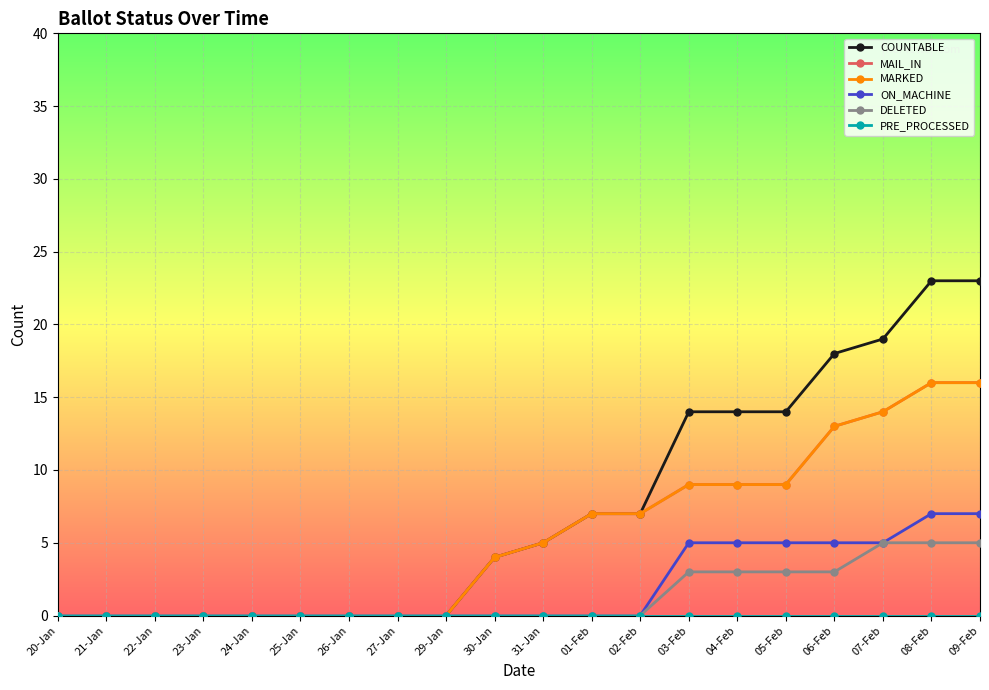

Which series has the widest spread of values?

COUNTABLE